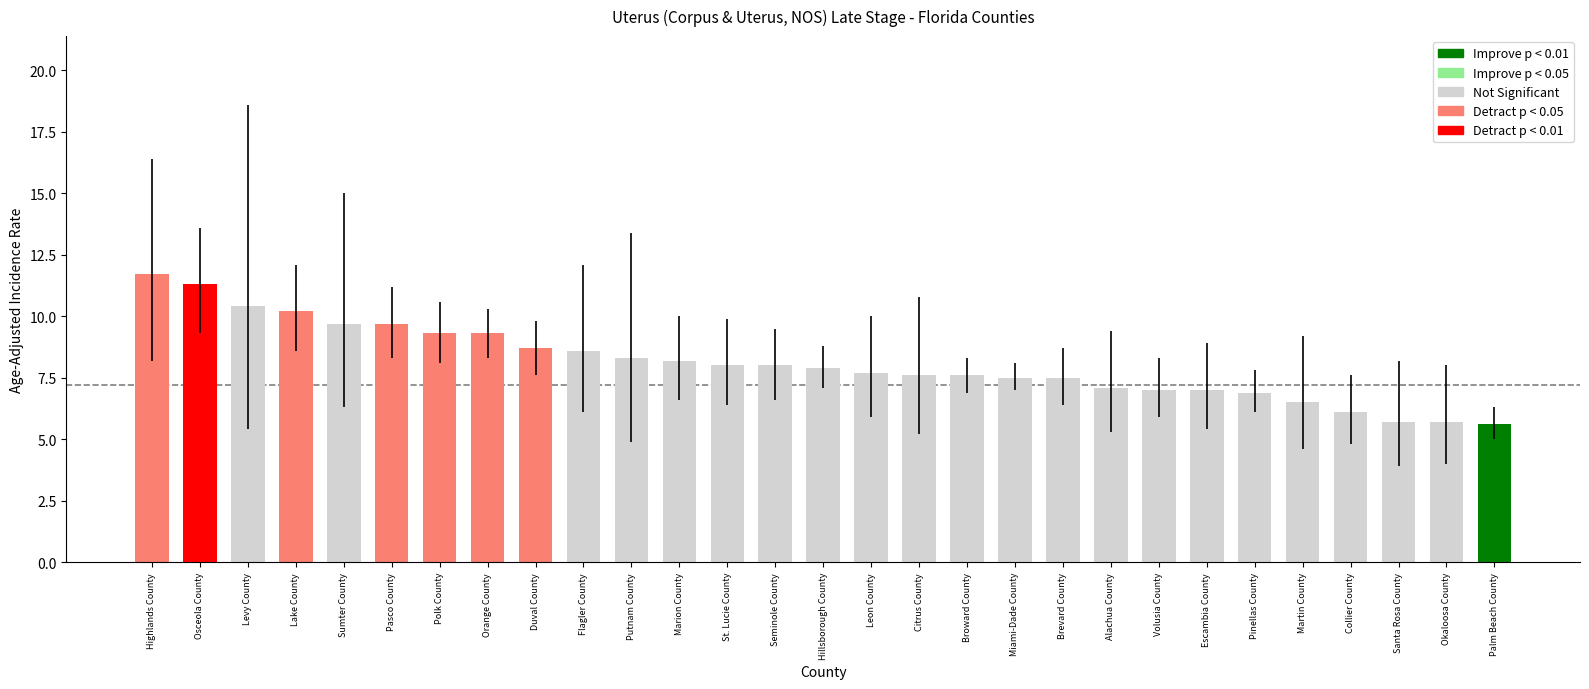

Reading right to left, what are all the values shown in this chart?

Palm Beach County=5.6	Okaloosa County=5.7	Santa Rosa County=5.7	Collier County=6.1	Martin County=6.5	Pinellas County=6.9	Escambia County=7.0	Volusia County=7.0	Alachua County=7.1	Brevard County=7.5	Miami-Dade County=7.5	Broward County=7.6	Citrus County=7.6	Leon County=7.7	Hillsborough County=7.9	Seminole County=8.0	St. Lucie County=8.0	Marion County=8.2	Putnam County=8.3	Flagler County=8.6	Duval County=8.7	Orange County=9.3	Polk County=9.3	Pasco County=9.7	Sumter County=9.7	Lake County=10.2	Levy County=10.4	Osceola County=11.3	Highlands County=11.7